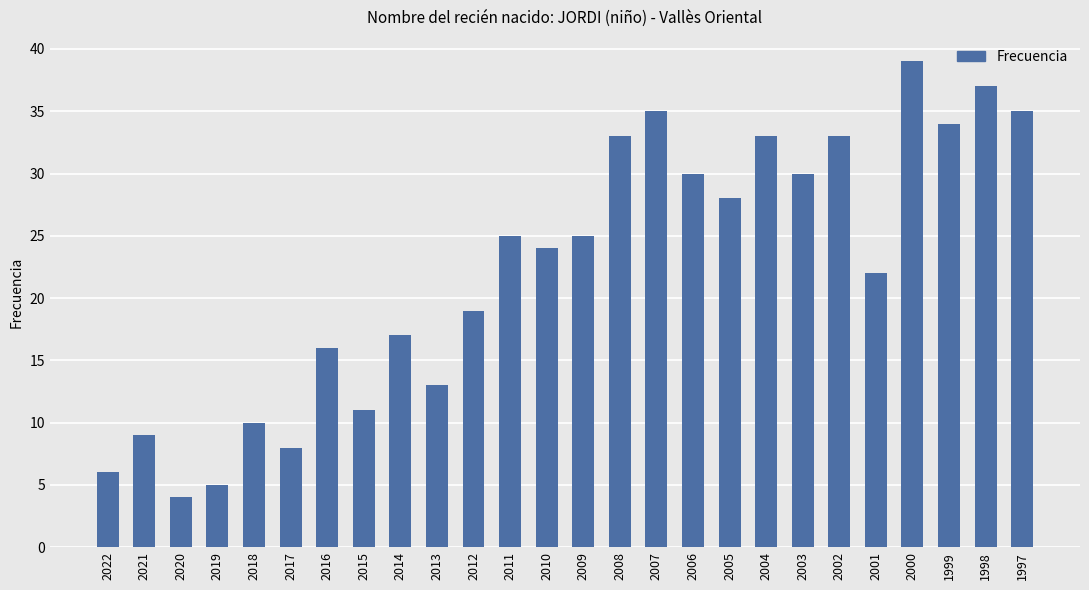

Reading left to right, transcribe all the data shown in this chart.

6	9	4	5	10	8	16	11	17	13	19	25	24	25	33	35	30	28	33	30	33	22	39	34	37	35